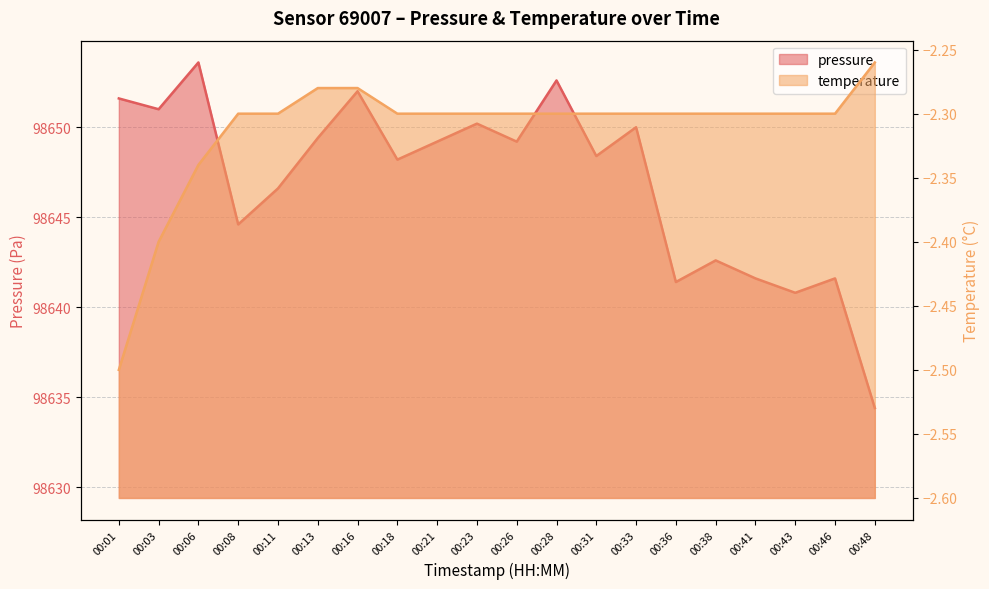

What is the difference between the pressure values at 00:08 and 00:26?

4.6